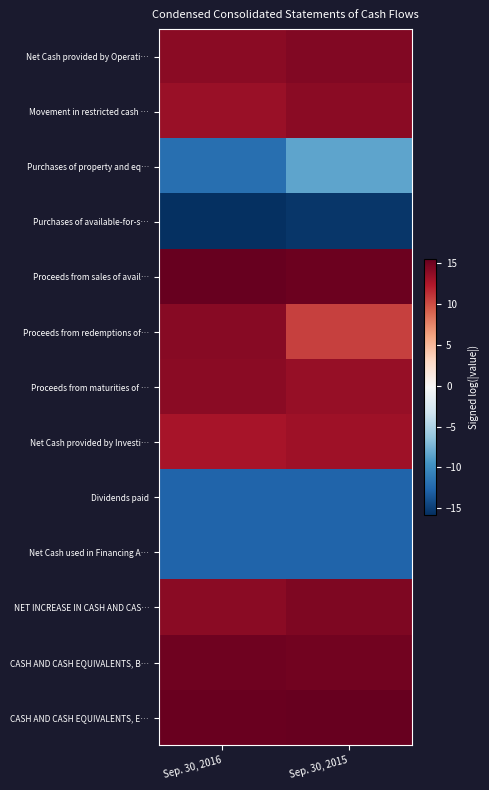

What is the difference between the highest and lowest values at Sep. 30, 2016?

31.1